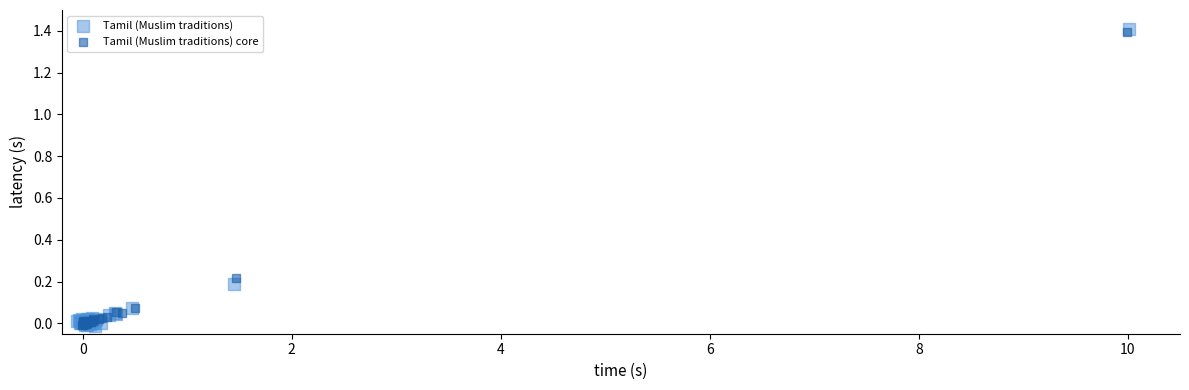

Which series has the widest spread of Y values?

Tamil (Muslim traditions)